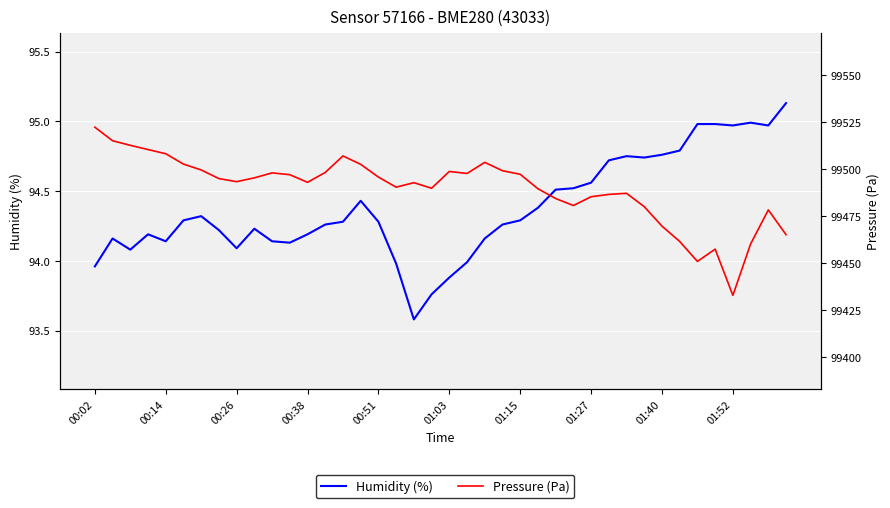

Which series changed the most between 12 and 15?

Pressure (Pa)